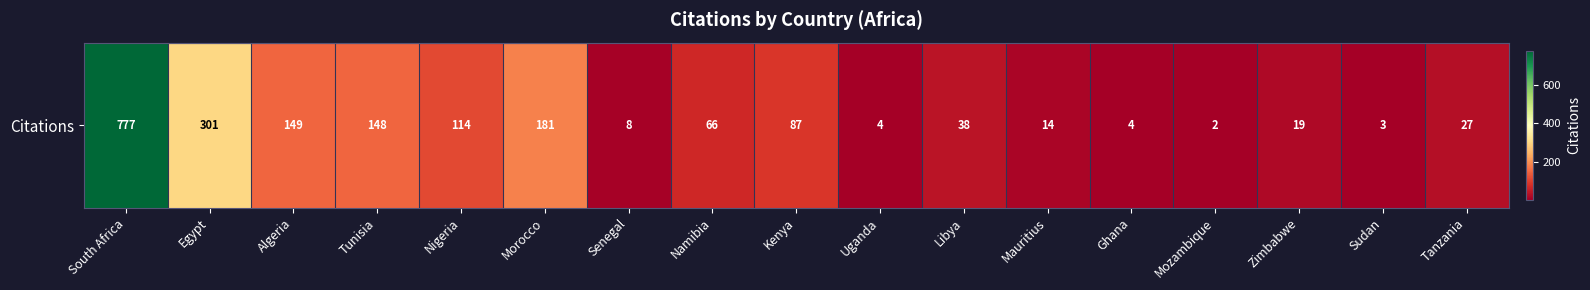

Which has a higher value, Zimbabwe or Mozambique?

Zimbabwe